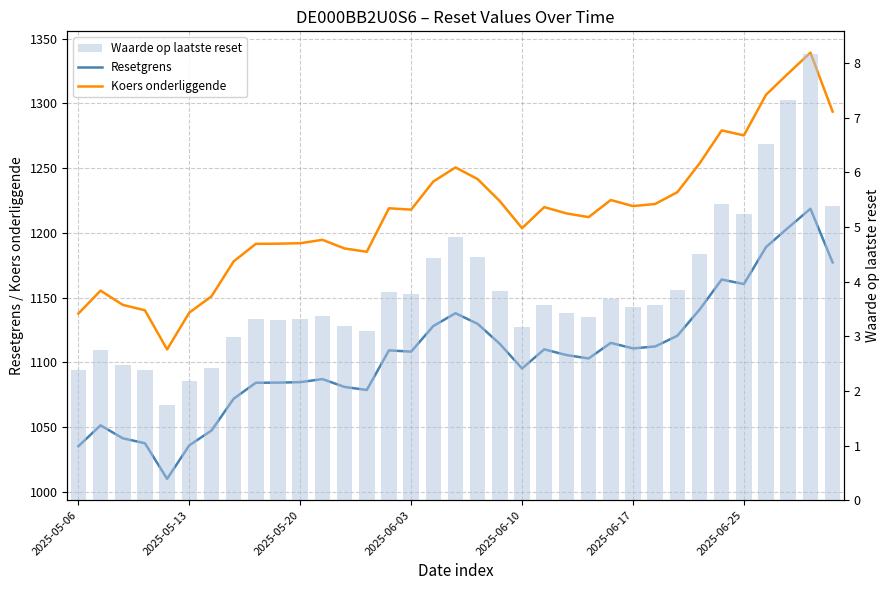

What is the value of the Resetgrens bar at the 34th from the left?

1218.6